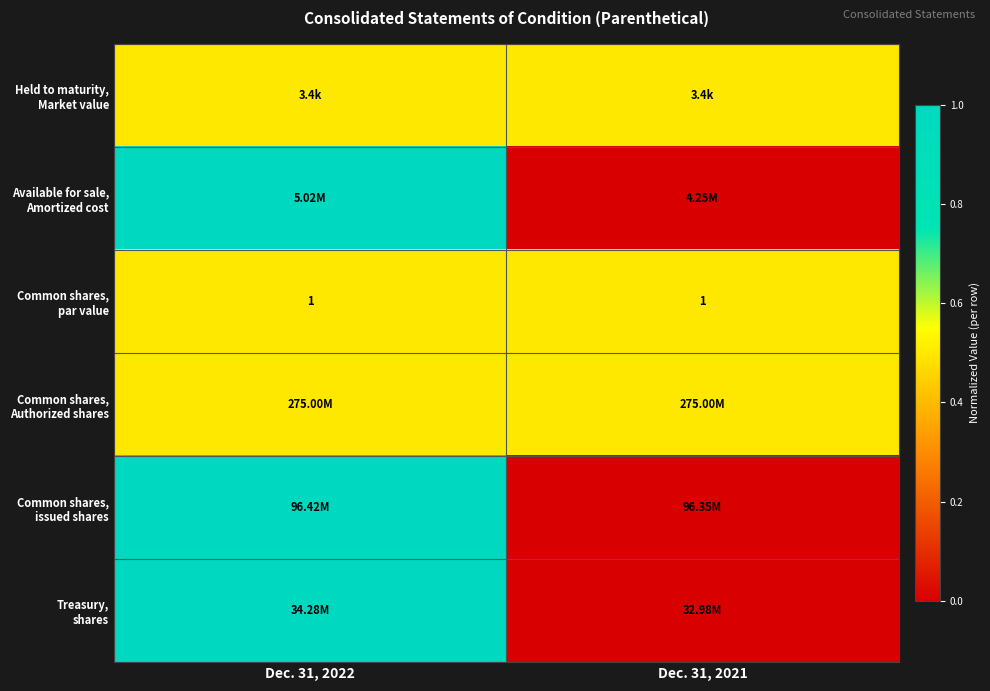

List the labels in order of Common shares, par value value, smallest first.

Dec. 31, 2022, Dec. 31, 2021